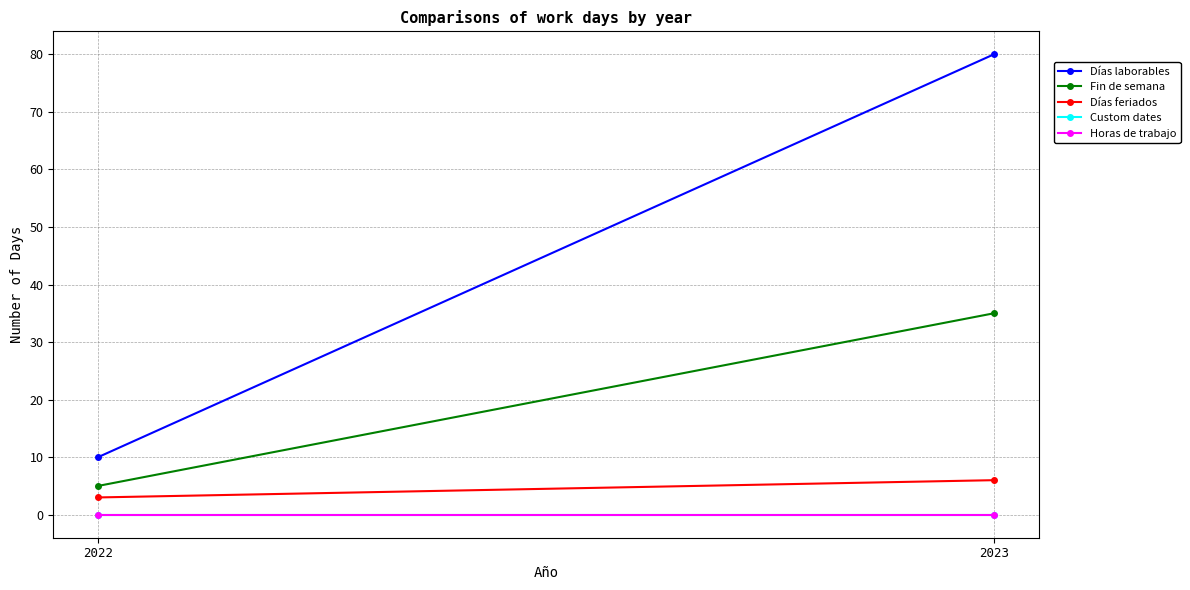

What is the difference between the highest and lowest values at 2022?

10